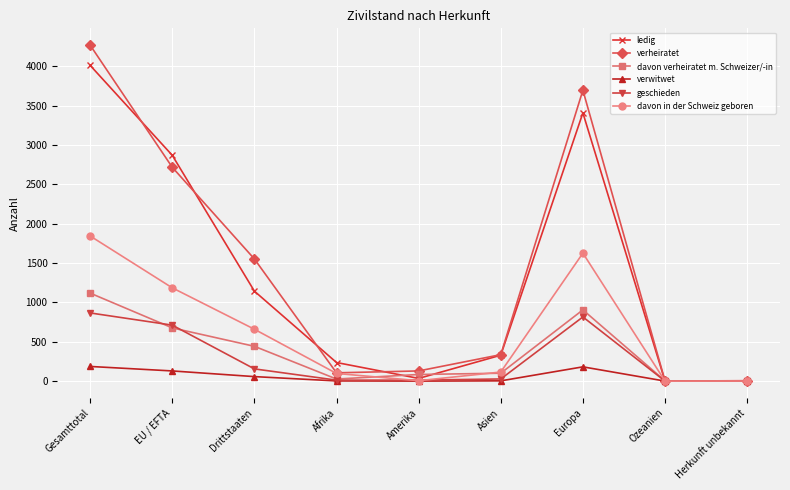

Read the davon in der Schweiz geboren value at Gesamttotal.

1844